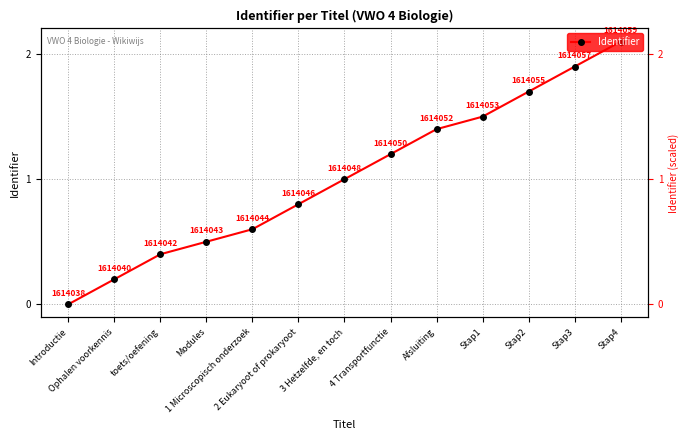

What is the average value?

1.0